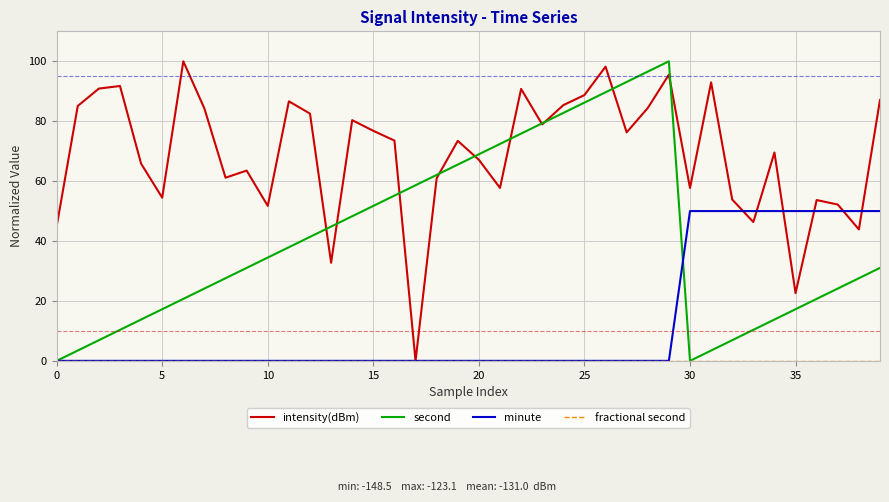

Which series has the largest total across all categories?

intensity(dBm)